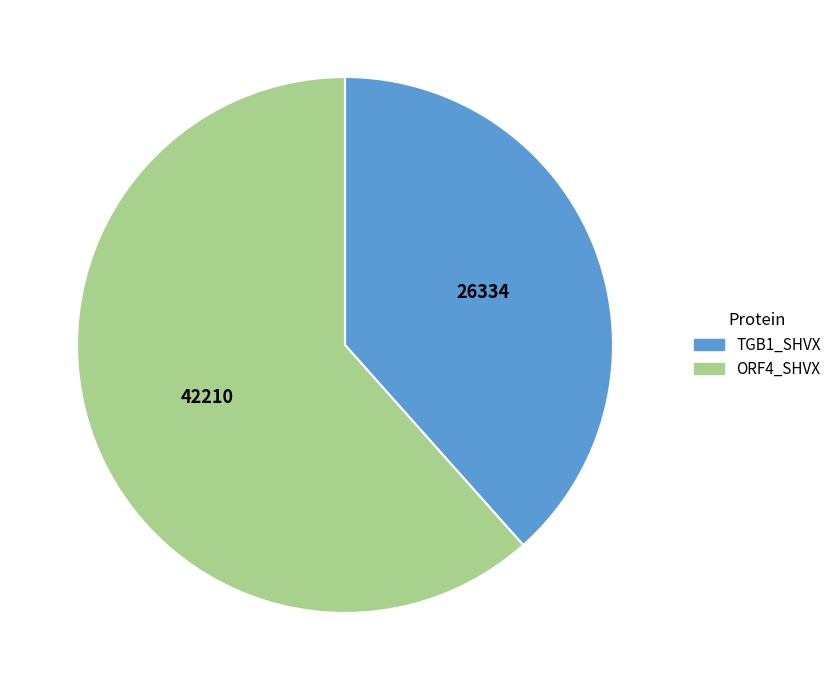

Do ORF4_SHVX and TGB1_SHVX together represent more than half of the pie?

Yes